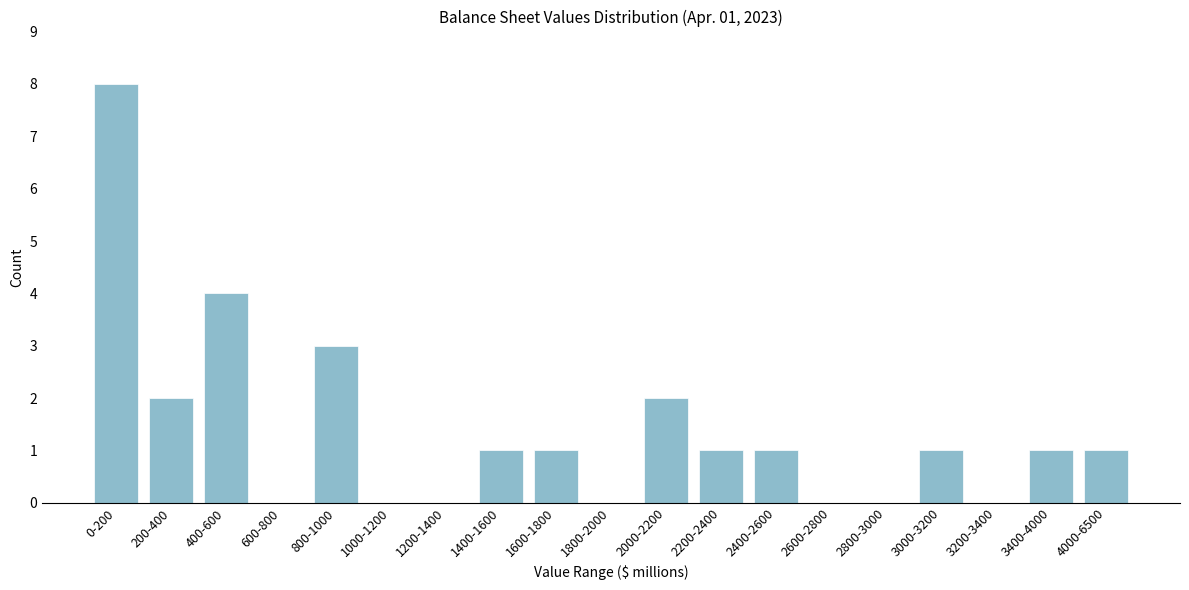

Reading left to right, what are all the values shown in this chart?

0-200=8	200-400=2	400-600=4	600-800=0	800-1000=3	1000-1200=0	1200-1400=0	1400-1600=1	1600-1800=1	1800-2000=0	2000-2200=2	2200-2400=1	2400-2600=1	2600-2800=0	2800-3000=0	3000-3200=1	3200-3400=0	3400-4000=1	4000-6500=1